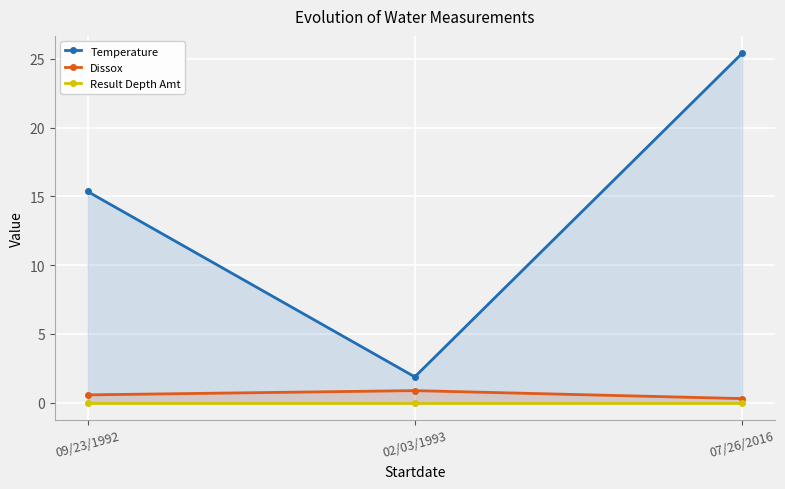

Is it true that Dissox equals 0.6 at 09/23/1992?

True